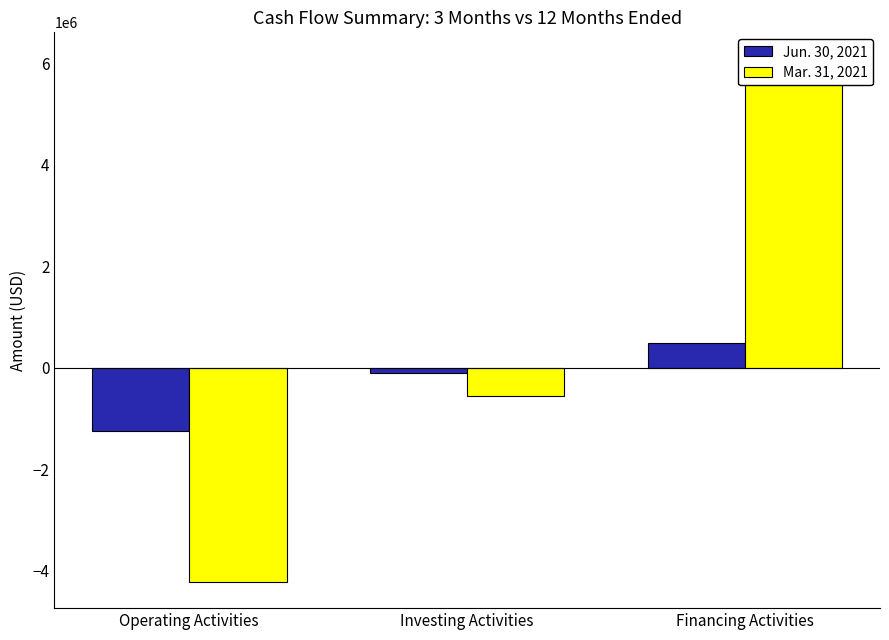

At which category is the sum across all series the highest?

Financing Activities